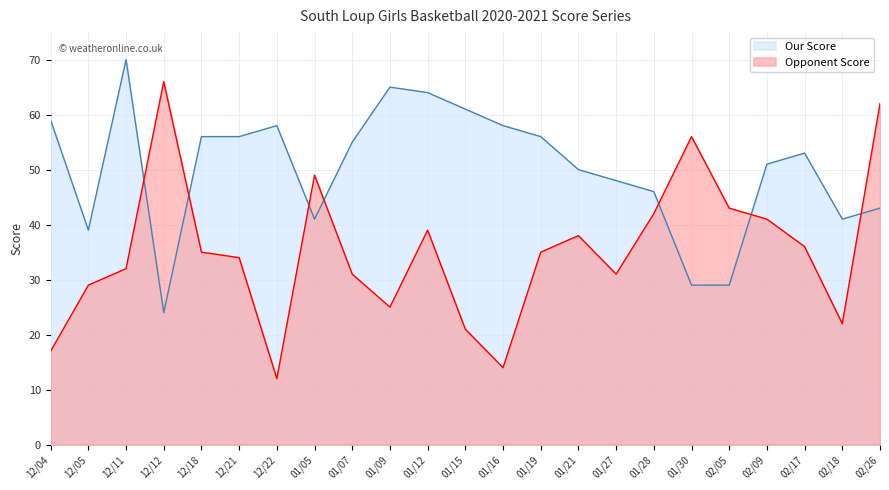

Reading left to right, list all the values displayed in this chart.

Our Score: 12/04=59	12/05=39	12/11=70	12/12=24	12/18=56	12/21=56	12/22=58	01/05=41	01/07=55	01/09=65	01/12=64	01/15=61	01/16=58	01/19=56	01/21=50	01/27=48	01/28=46	01/30=29	02/05=29	02/09=51	02/17=53	02/18=41	02/26=43
Opponent Score: 12/04=17	12/05=29	12/11=32	12/12=66	12/18=35	12/21=34	12/22=12	01/05=49	01/07=31	01/09=25	01/12=39	01/15=21	01/16=14	01/19=35	01/21=38	01/27=31	01/28=42	01/30=56	02/05=43	02/09=41	02/17=36	02/18=22	02/26=62